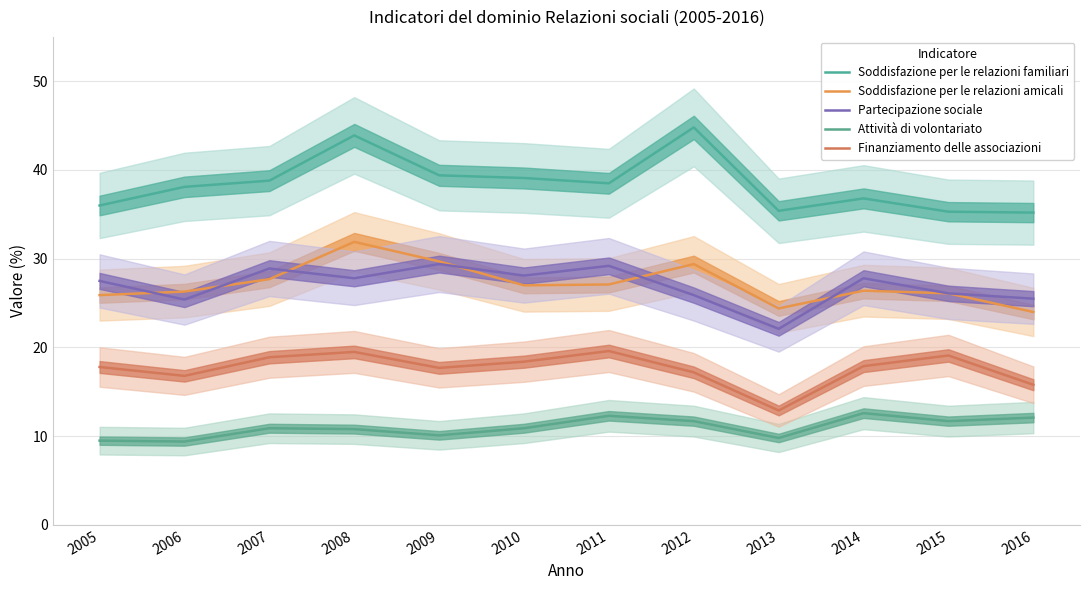

Reading left to right, extract all data points from this chart.

Soddisfazione per le relazioni familiari: 36.0	38.1	38.8	43.9	39.4	39.1	38.5	44.8	35.4	36.8	35.3	35.2
Soddisfazione per le relazioni amicali: 25.9	26.3	27.7	31.9	29.7	27.0	27.1	29.4	24.4	26.4	26.1	24.0
Partecipazione sociale: 27.5	25.4	28.9	27.8	29.4	28.1	29.2	25.9	22.1	27.8	26.1	25.5
Attività di volontariato: 9.5	9.4	10.9	10.8	10.1	10.9	12.3	11.7	9.8	12.6	11.7	12.1
Finanziamento delle associazioni: 17.8	16.8	18.9	19.5	17.7	18.4	19.6	17.2	12.9	17.9	19.1	15.8